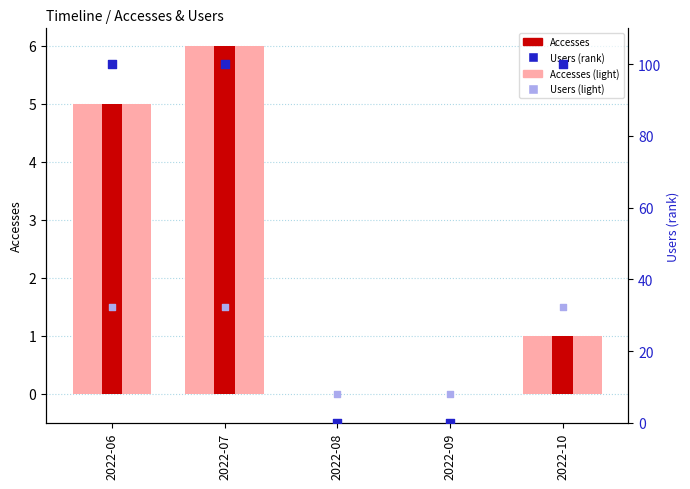

Is the value of Accesses at 2022-09 greater than the value of Users (rank) at 2022-06?

No